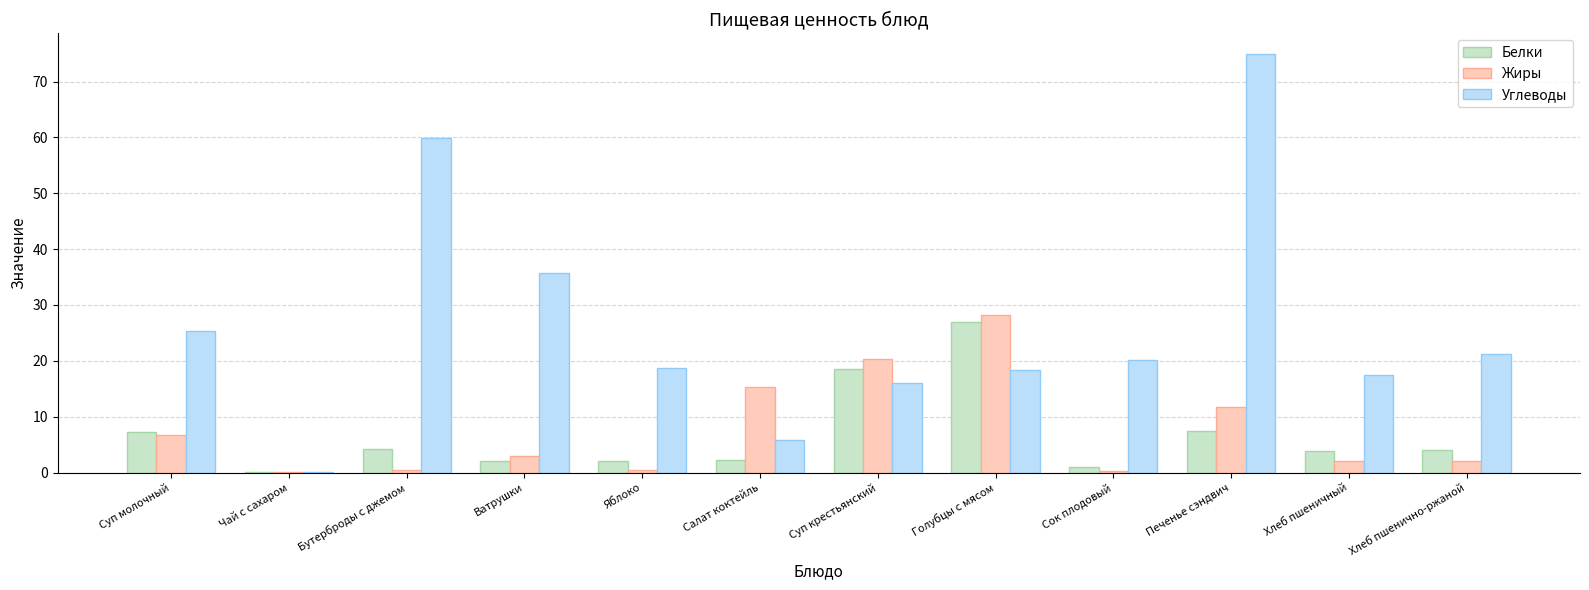

What are all the series names shown in the legend?

Белки, Жиры, Углеводы